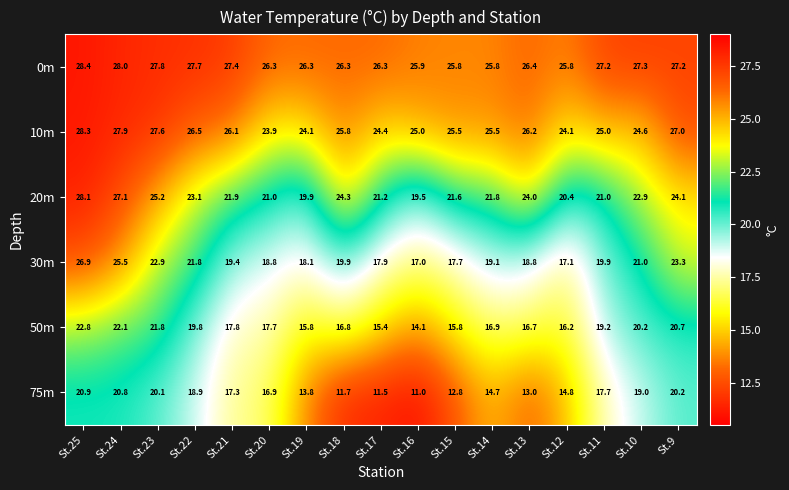

At which category is the sum across all series the highest?

St.25